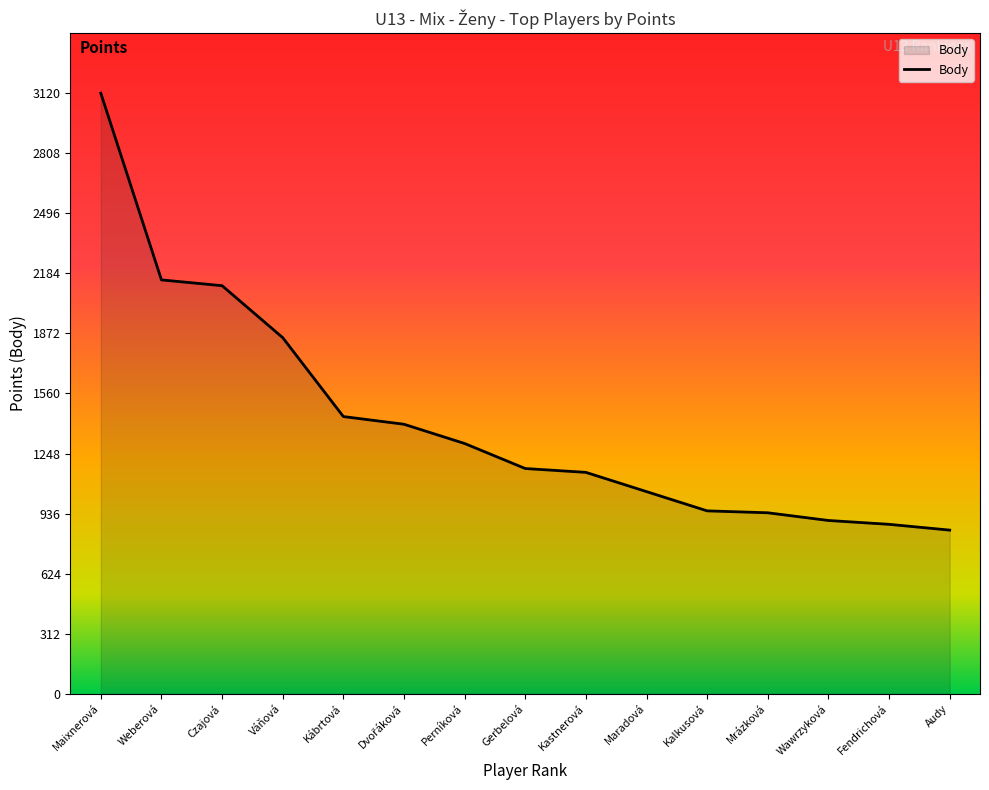

The value at Wawrzyková is 1300. True or false?

False